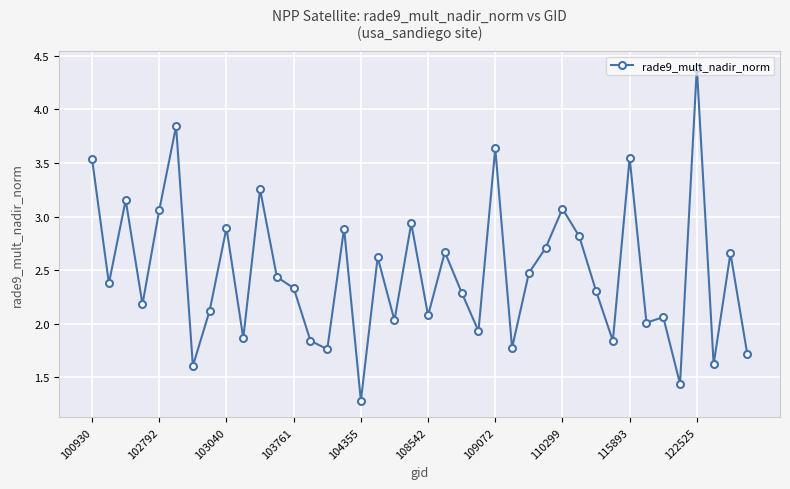

How many interior local peaks (higher than both neighbors) does the data have?

14